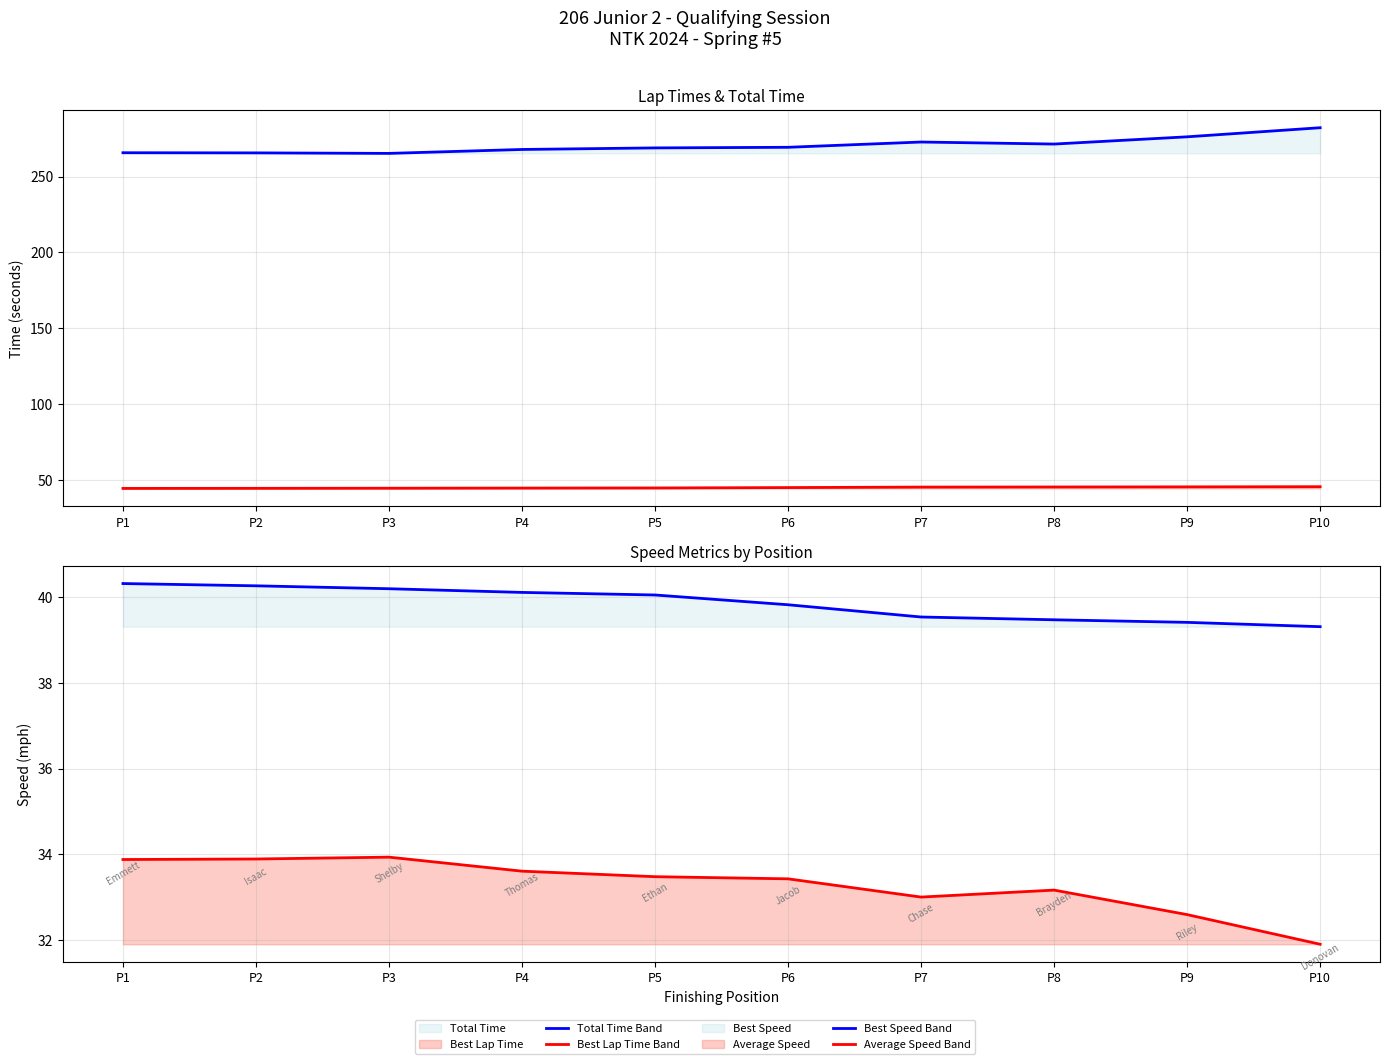

True or false: Best Speed and Total Time intersect in this chart.

False